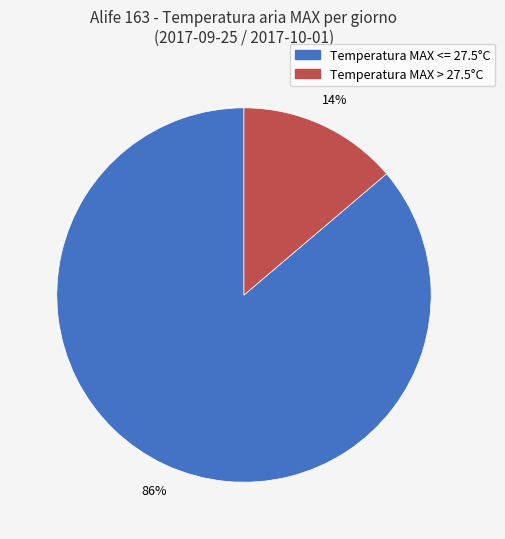

Does any single category account for the majority?

Yes